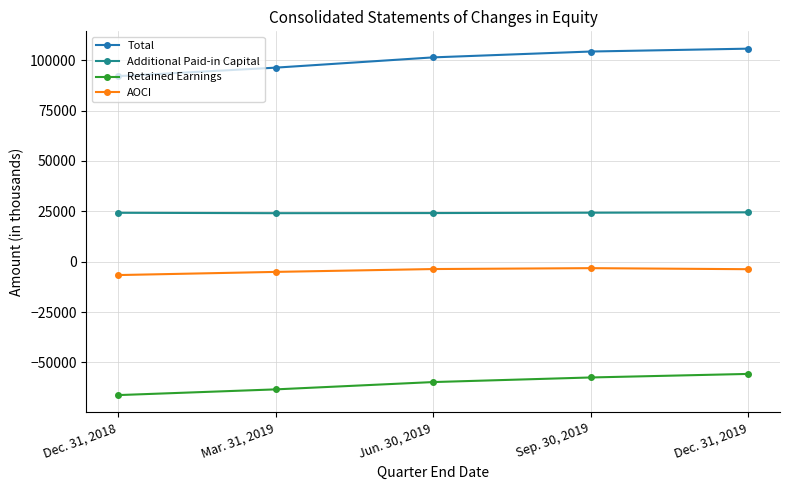

Rank the series by their average value, from highest to lowest.

Total, Additional Paid-in Capital, AOCI, Retained Earnings